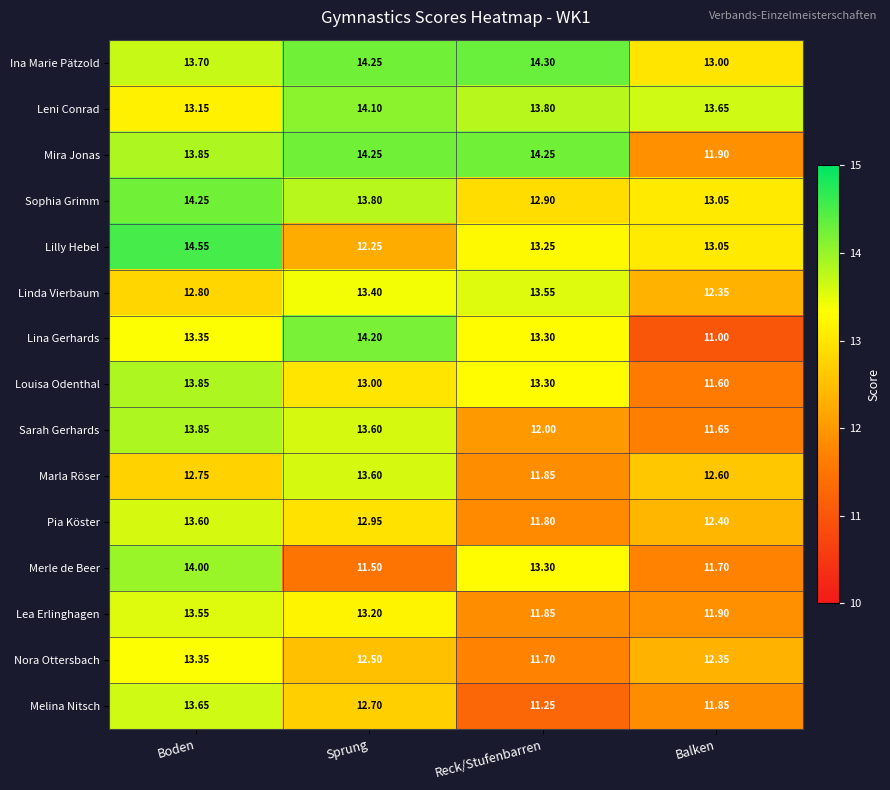

Where does the Linda Vierbaum series first go above 13?

Sprung